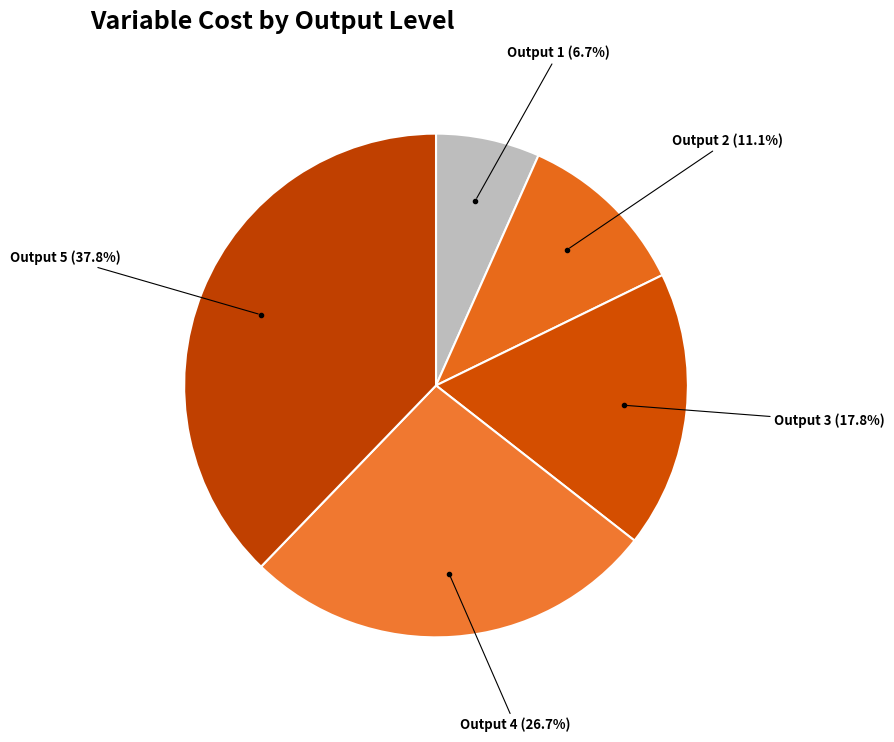

What is the largest slice in the pie chart?

5